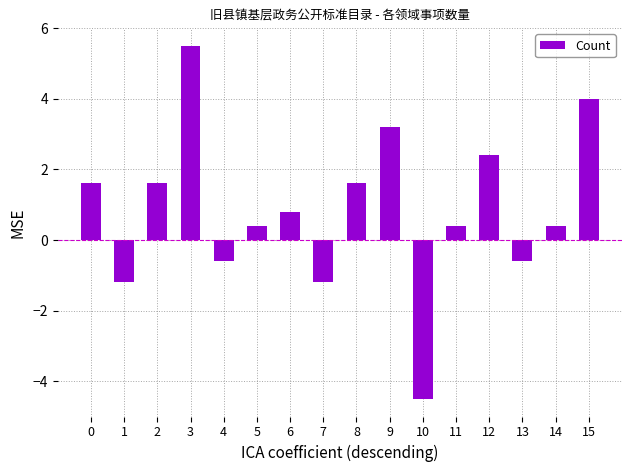

What value does the data have at 7?

-1.2